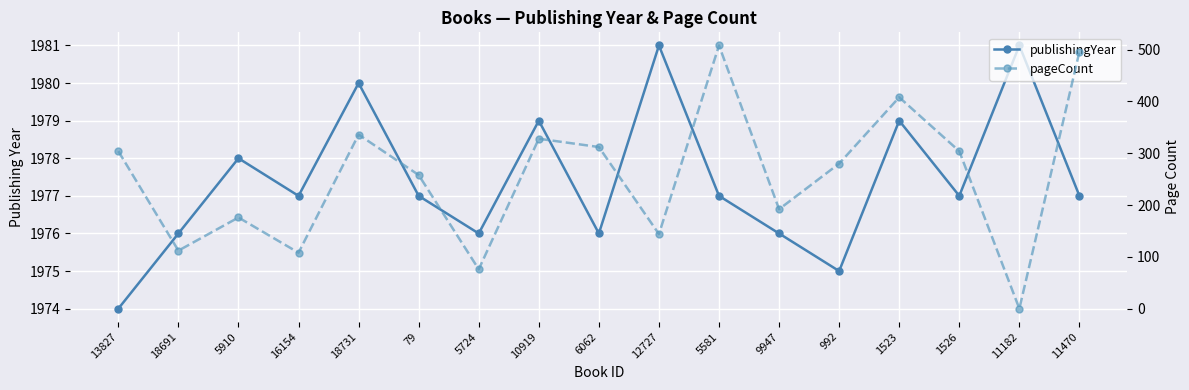

True or false: pageCount and publishingYear intersect in this chart.

False